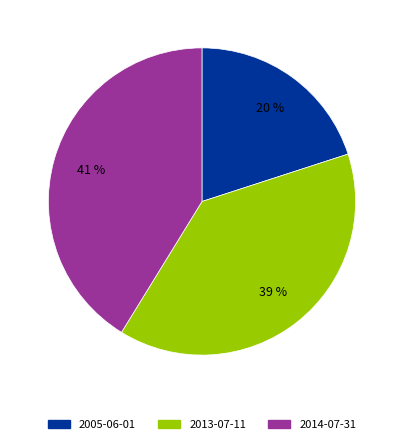

To the nearest percent, what portion does 2014-07-31 represent?

41%